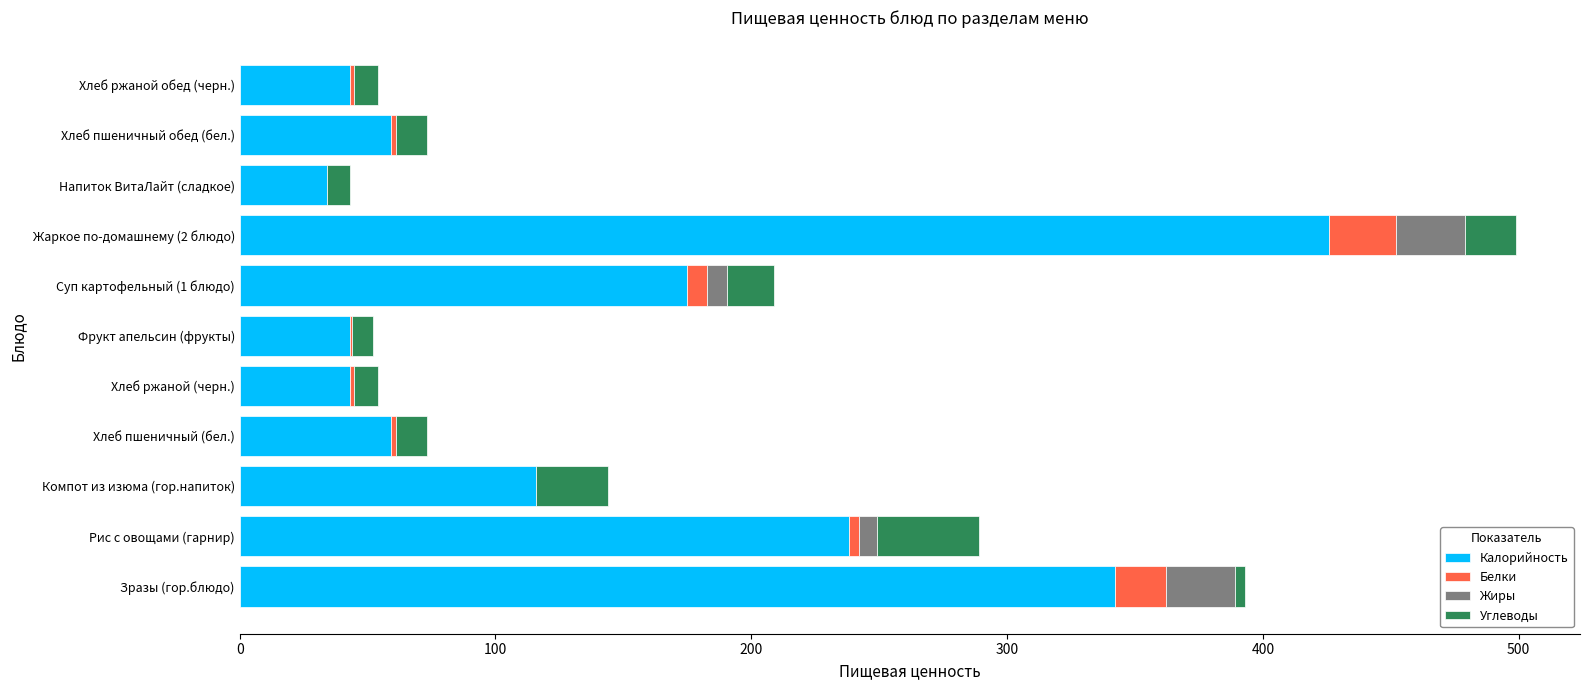

What is the highest value of the Калорийность series?

426.0